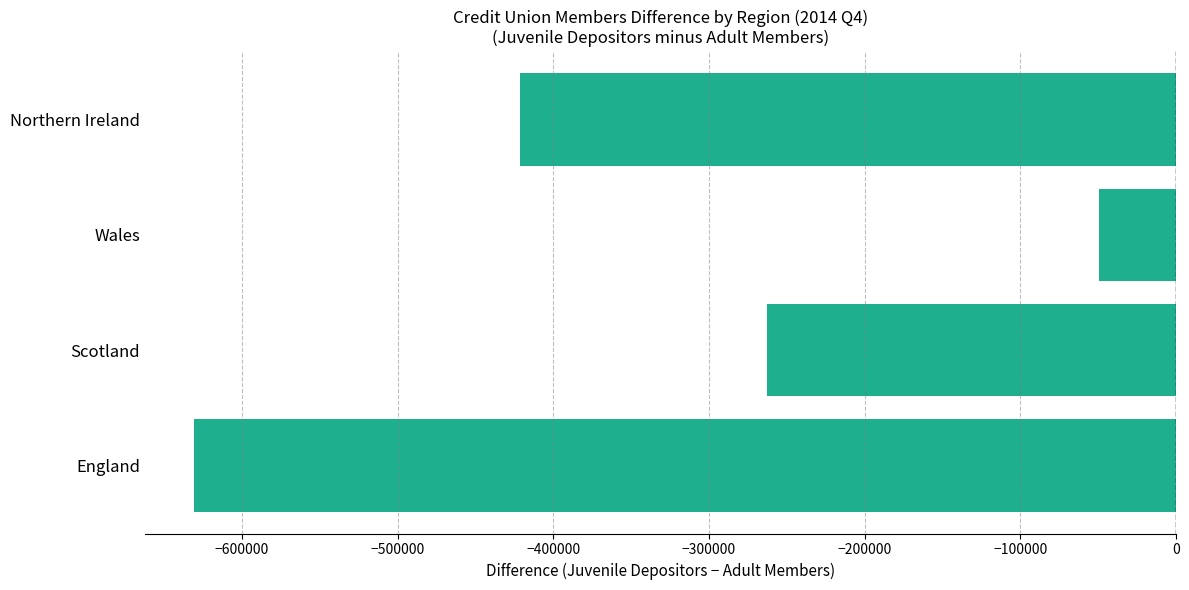

What is the maximum value shown in the chart?

-49373